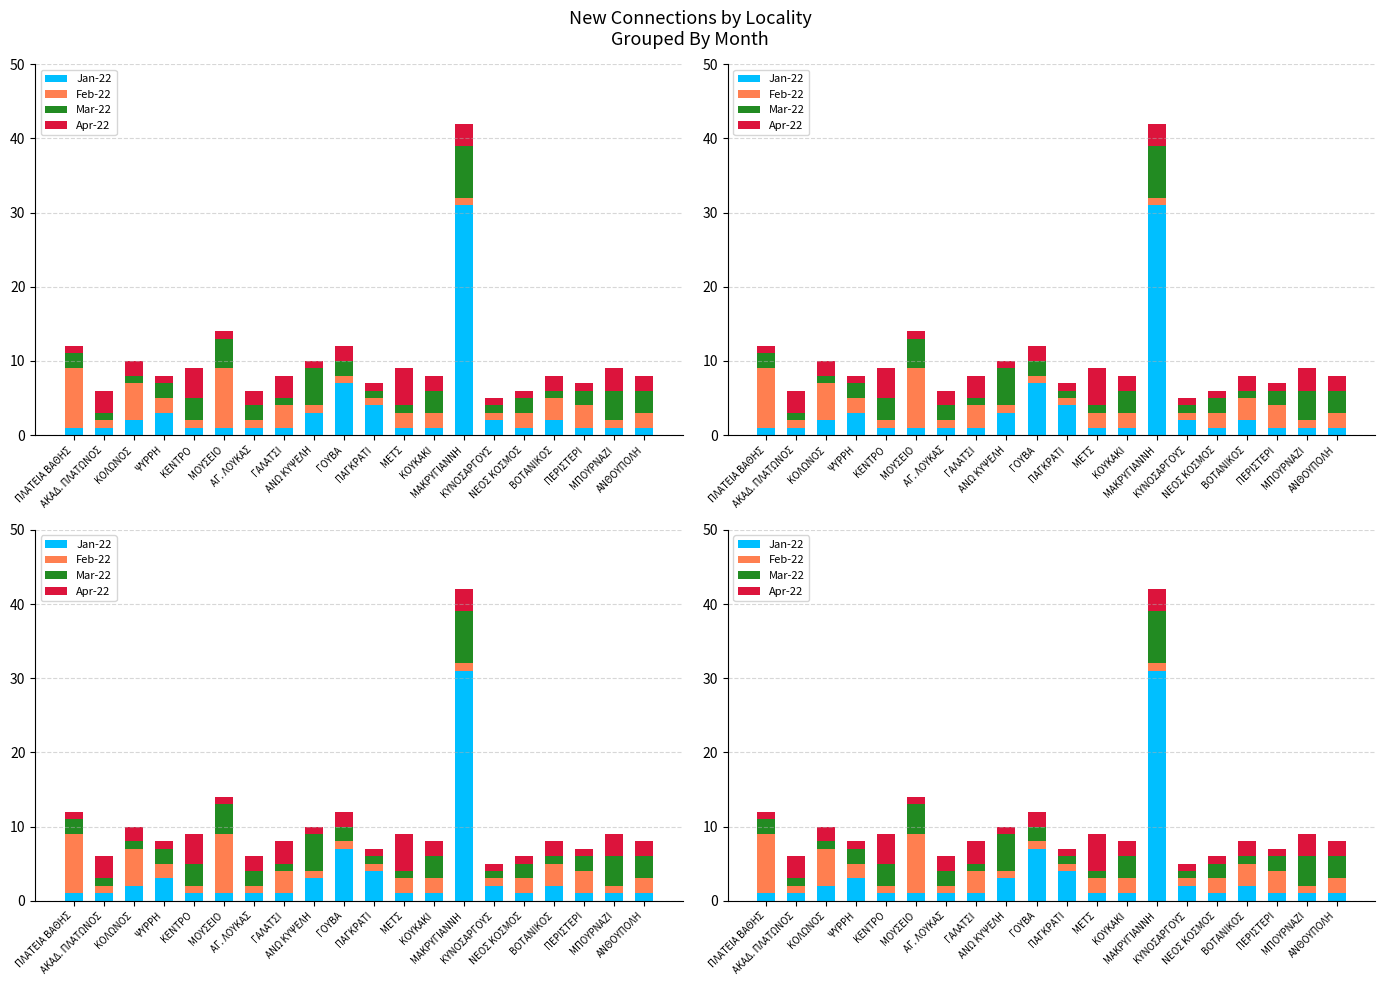

Reading left to right, extract all data points from this chart.

Jan-22: 1	1	2	3	1	1	1	1	3	7	4	1	1	31	2	1	2	1	1	1
Feb-22: 8	1	5	2	1	8	1	3	1	1	1	2	2	1	1	2	3	3	1	2
Mar-22: 2	1	1	2	3	4	2	1	5	2	1	1	3	7	1	2	1	2	4	3
Apr-22: 1	3	2	1	4	1	2	3	1	2	1	5	2	3	1	1	2	1	3	2